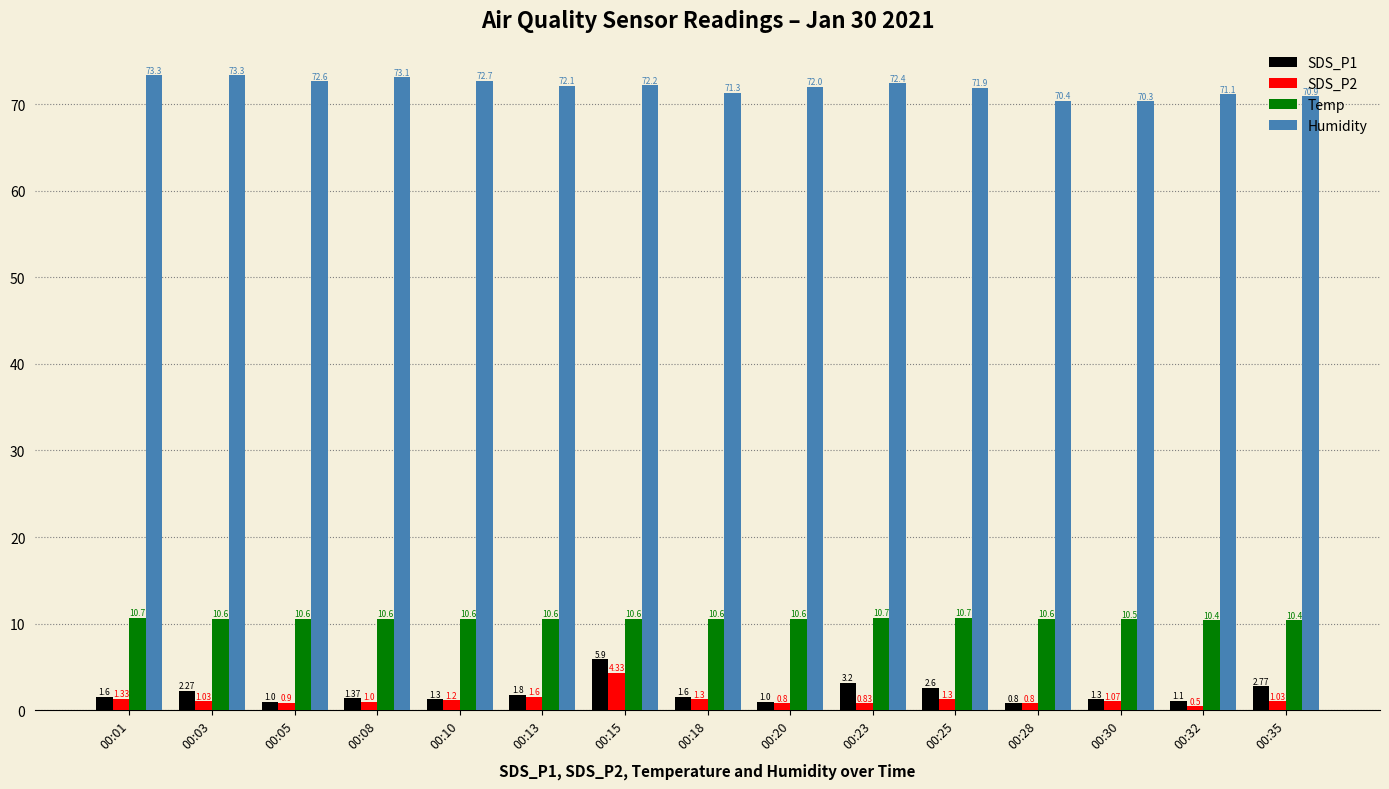

Rank the series by their maximum value, from lowest to highest.

SDS_P2, SDS_P1, Temp, Humidity